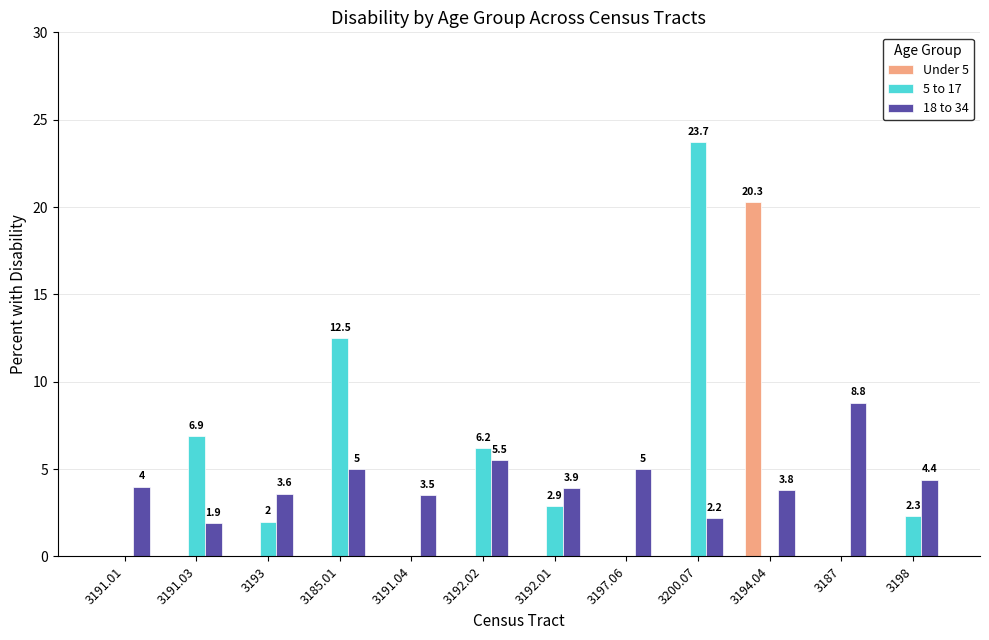

What is the sum of the 18 to 34 values at 3191.04 and 3200.07?

5.7